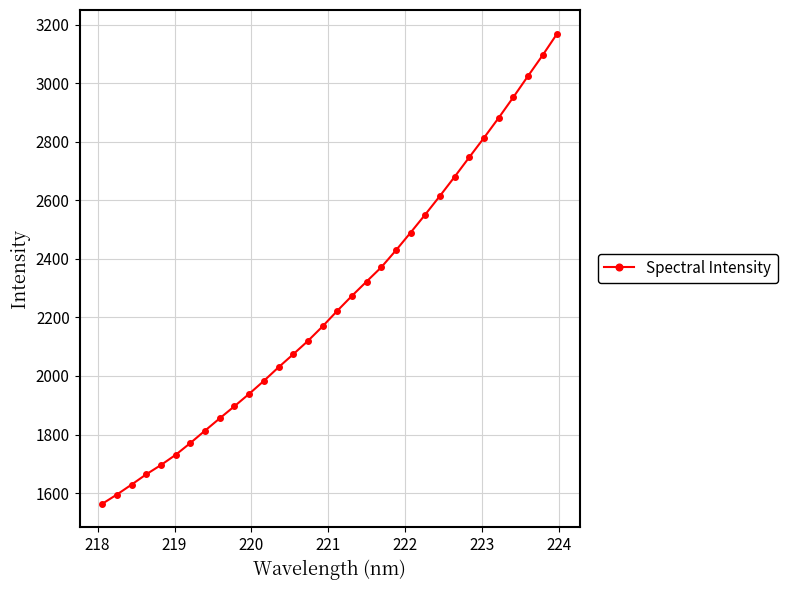

What is the difference between the second highest and second lowest values?

1500.3